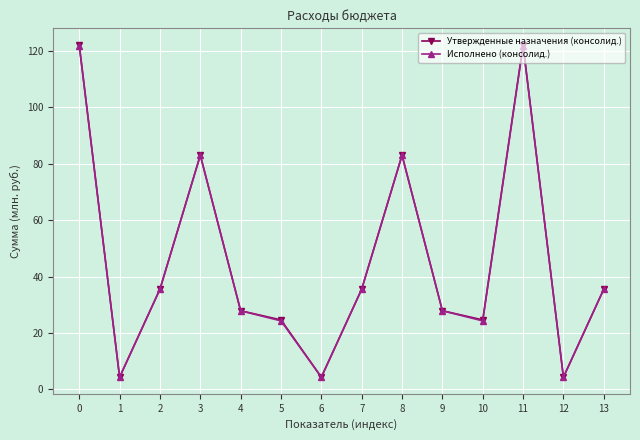

Which series has the widest spread of values?

Утвержденные назначения (консолид.)